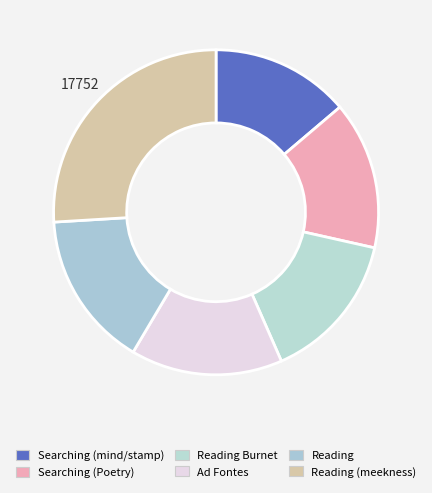

Is there a majority slice in this chart?

No